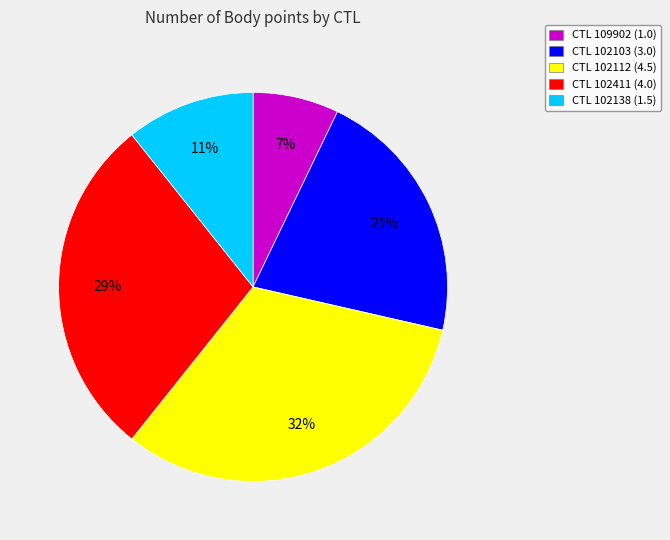

What is the smallest slice in the pie chart?

CTL 109902 (1.0)